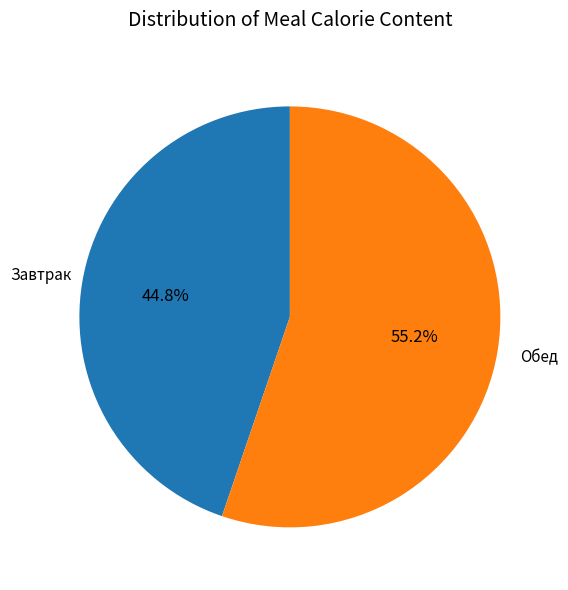

Does Обед represent more than half of the total?

Yes